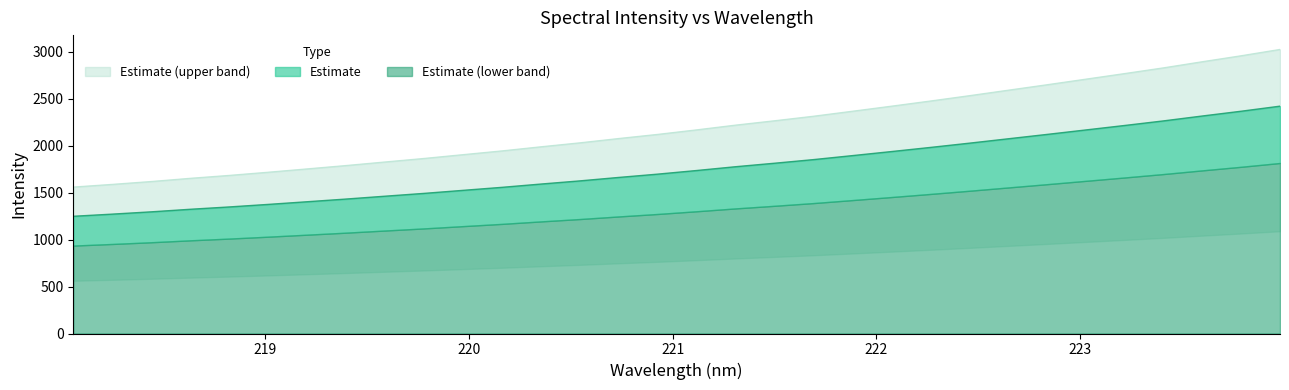

True or false: the data has more than 2 interior local peaks.

False